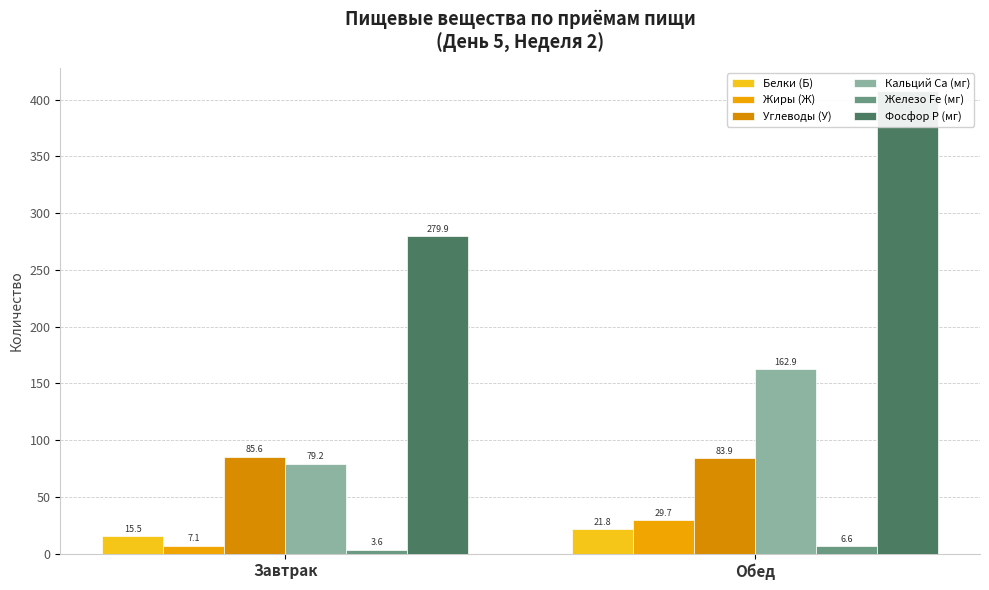

At how many categories does at least one series exceed 342?

1